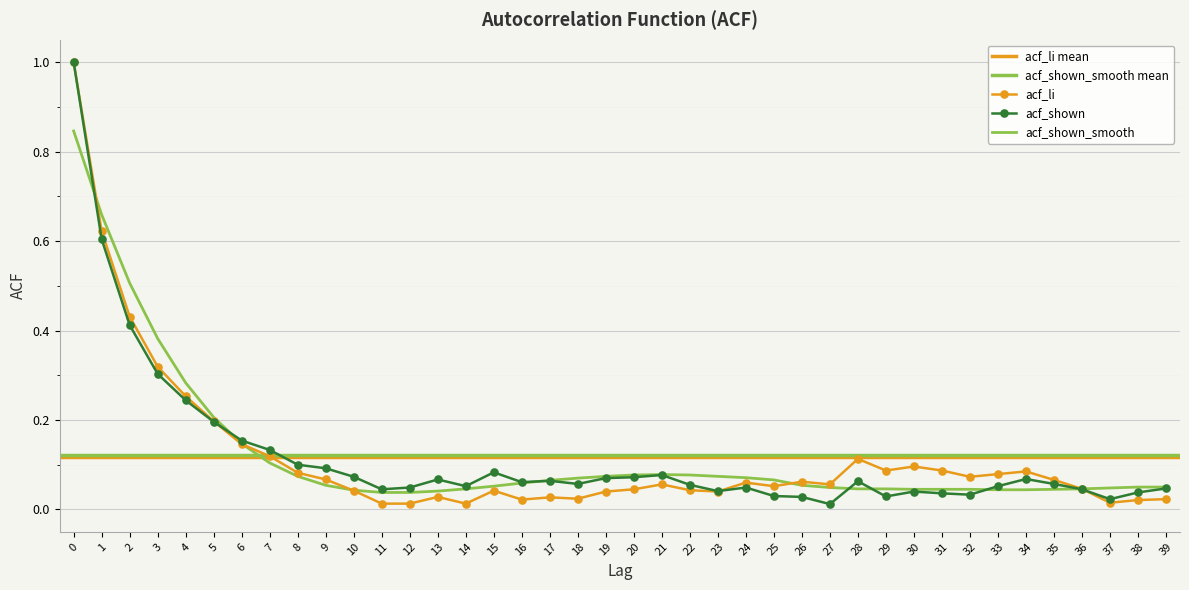

Is this an area chart (filled region under the line)?

No